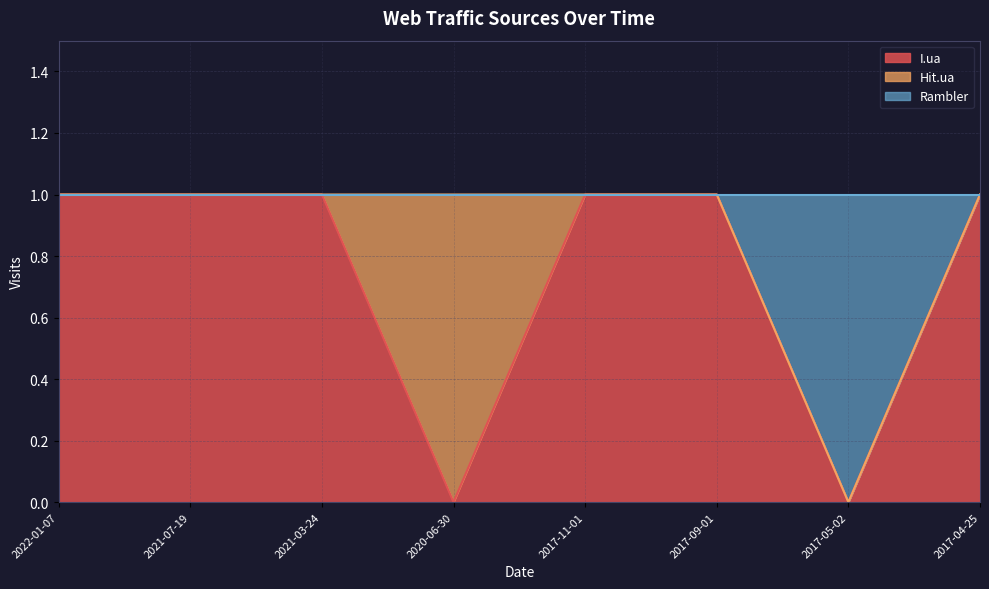

Which series has the largest range (max minus min)?

I.ua